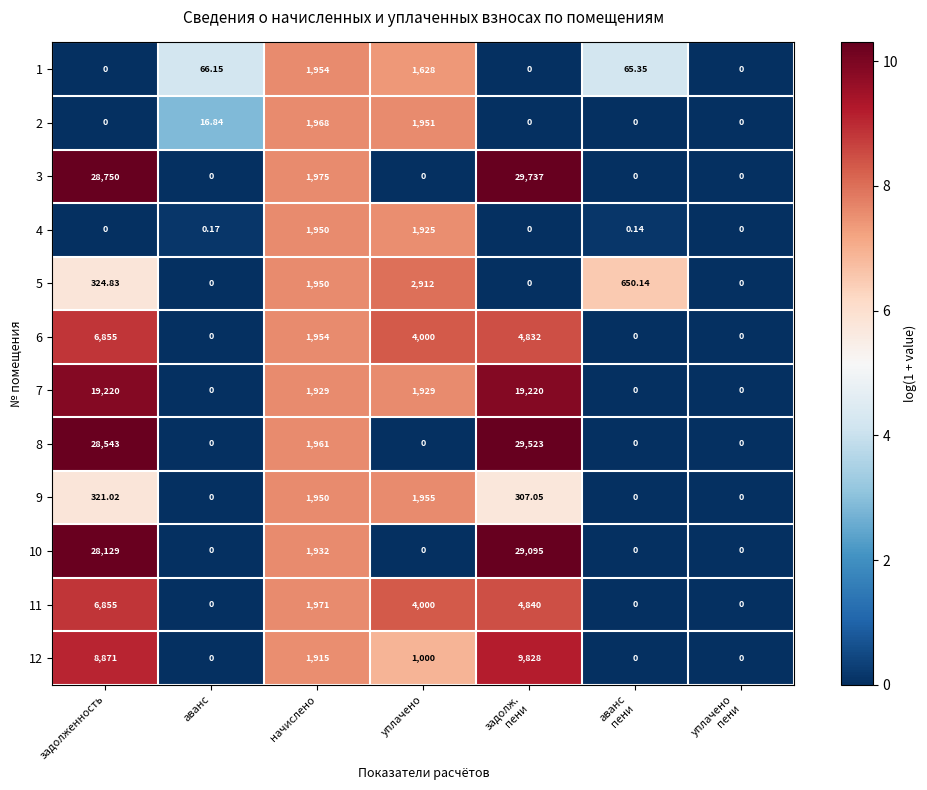

Which series has the largest total across all categories?

3